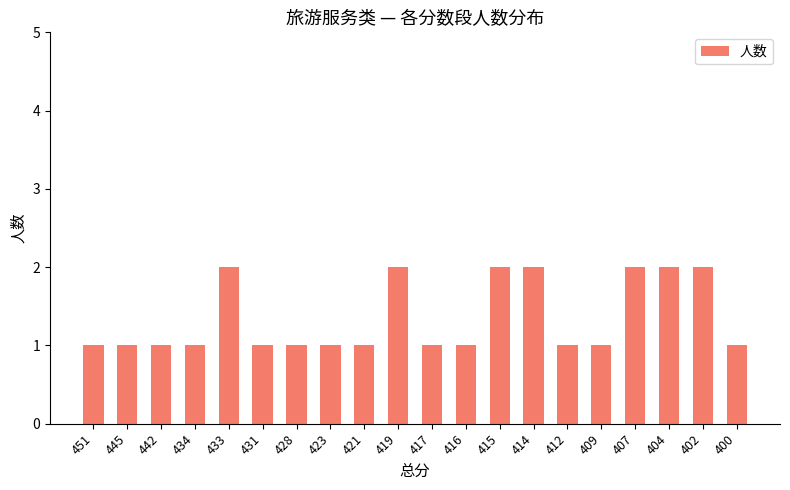

What is the difference between the values at 412 and 419?

1